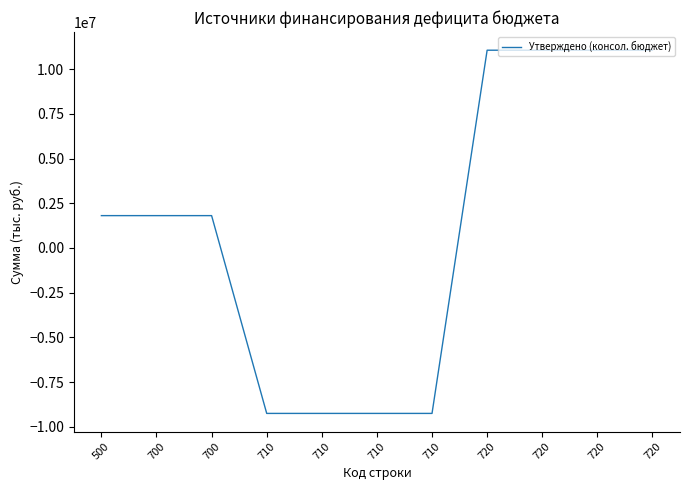

How many series are shown in this chart?

1